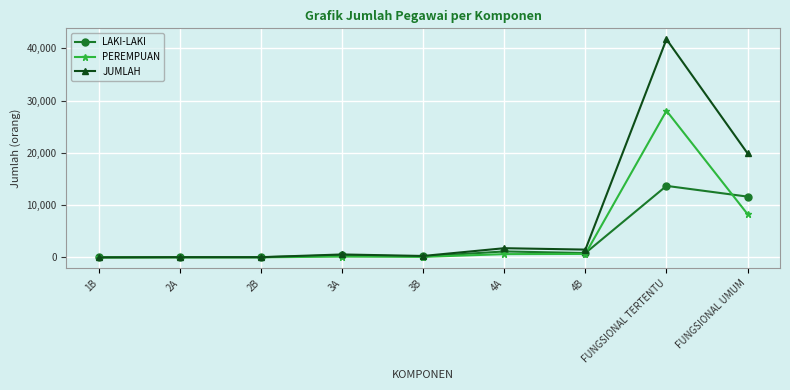

Where is PEREMPUAN nearest to the value 14026?

FUNGSIONAL UMUM